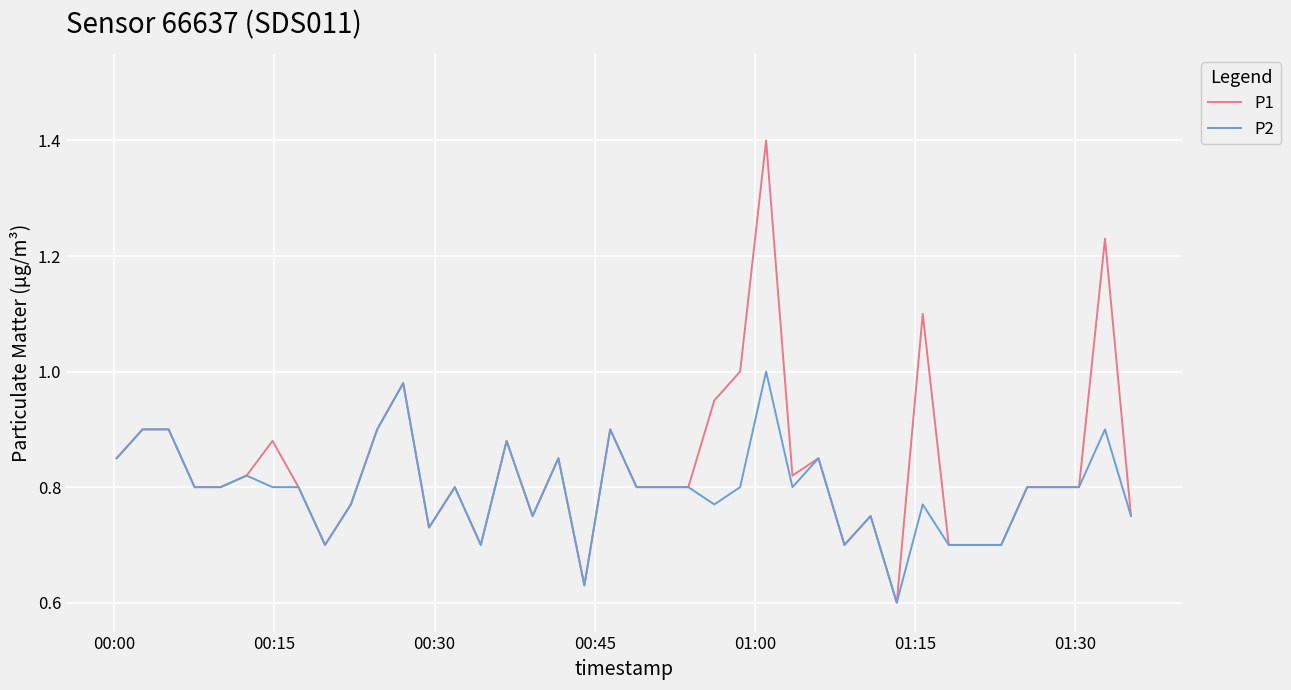

Rank the series by their maximum value, from highest to lowest.

P1, P2